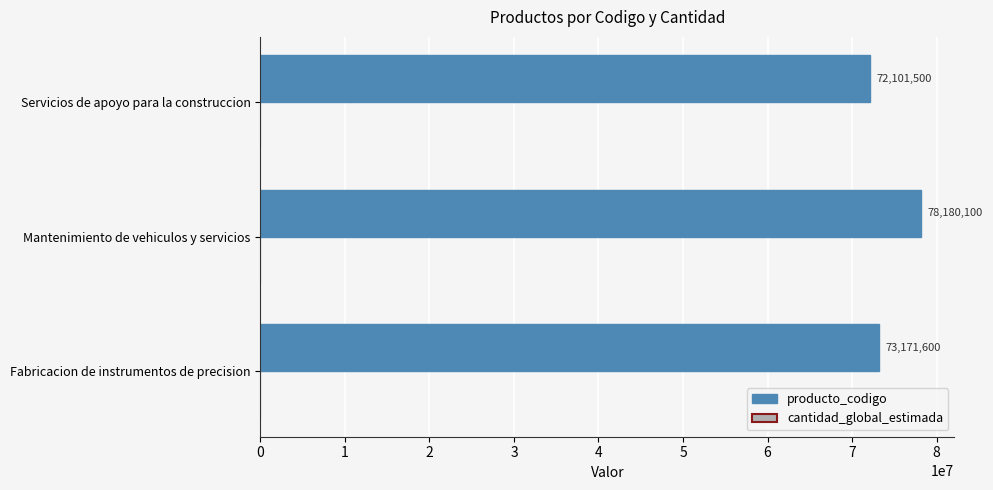

The value at Fabricacion de instrumentos de precision is 73171600. True or false?

True